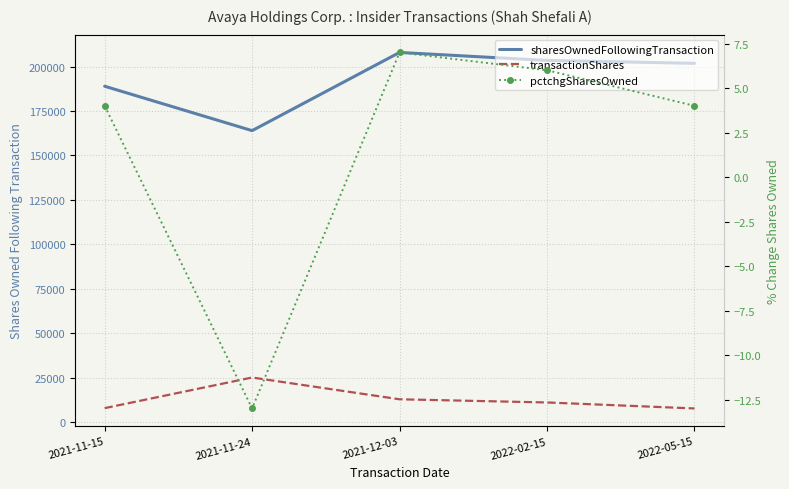

Between 2021-11-15 and 2022-05-15, which is larger?

2022-05-15